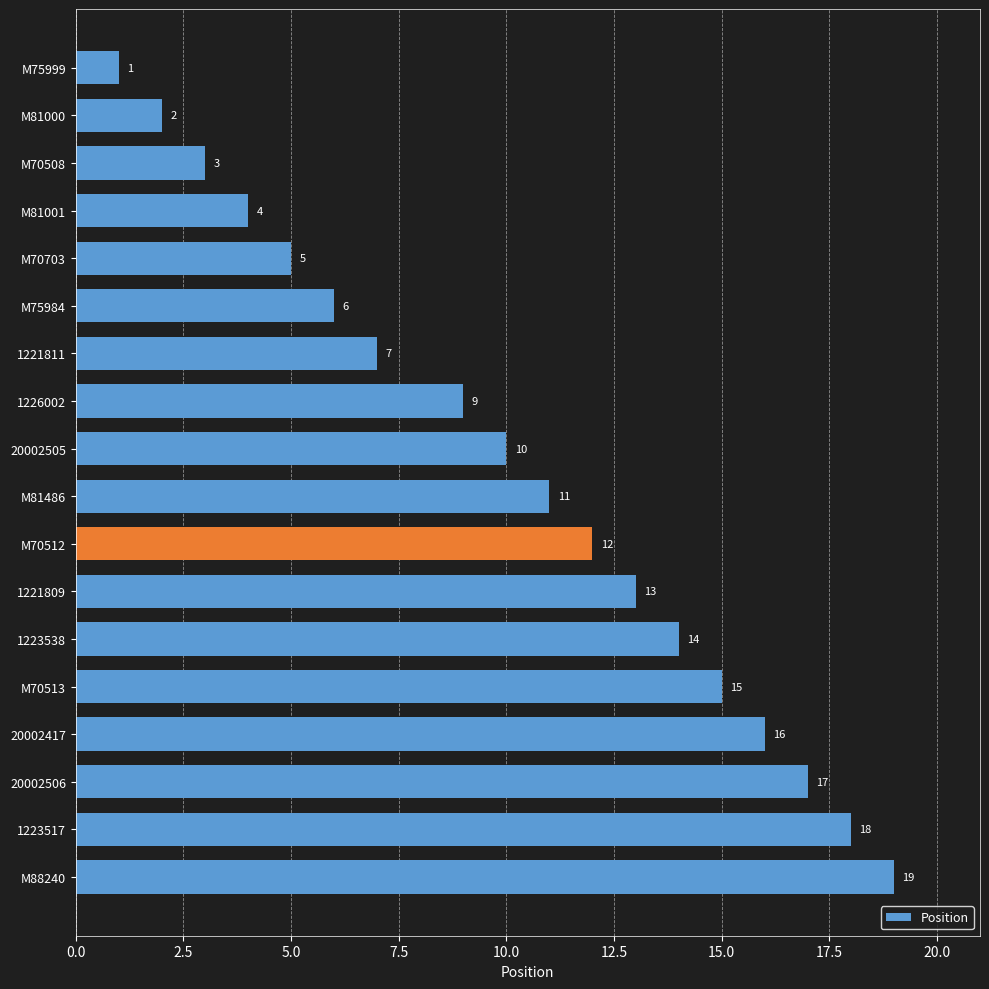

Reading top to bottom, transcribe all the data shown in this chart.

1	2	3	4	5	6	7	9	10	11	12	13	14	15	16	17	18	19